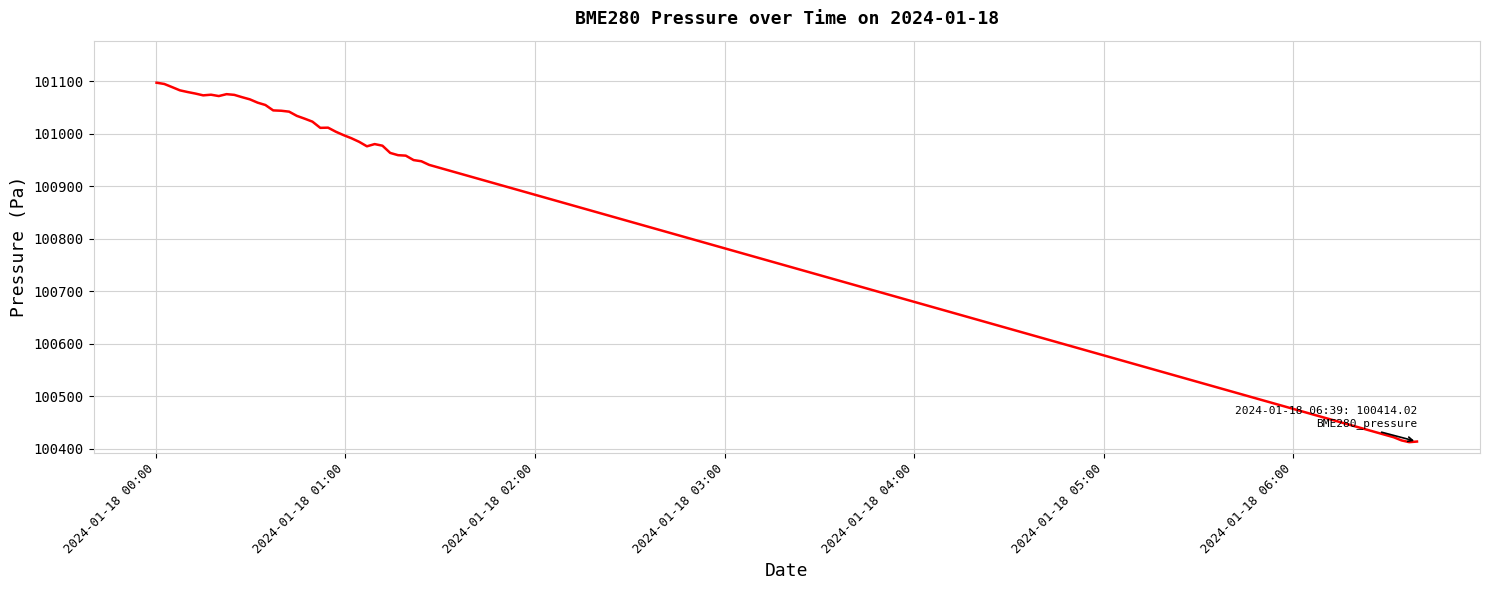

What is the maximum value shown in the chart?

101096.8